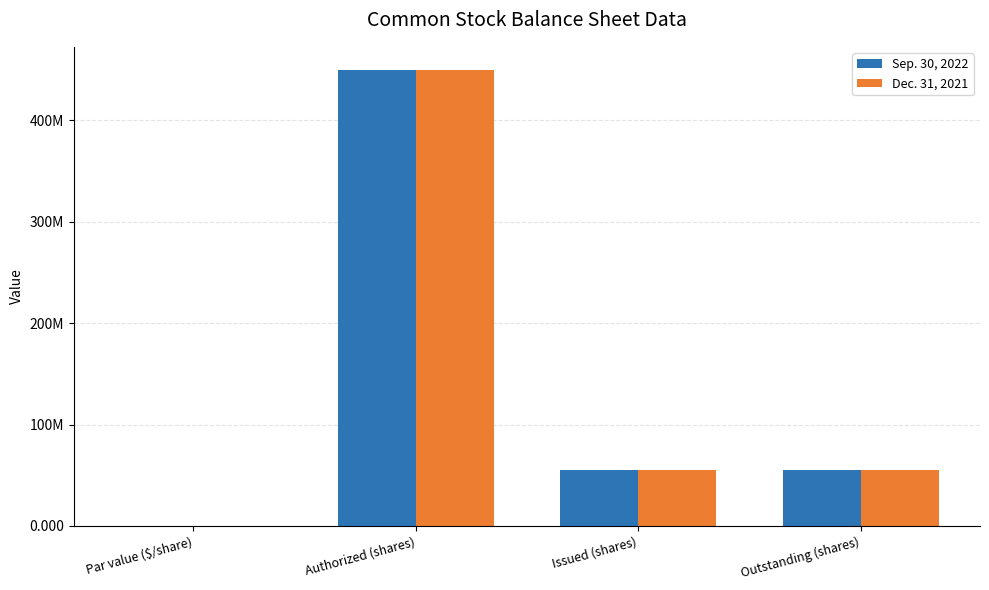

What are all the series names shown in the legend?

Sep. 30, 2022, Dec. 31, 2021